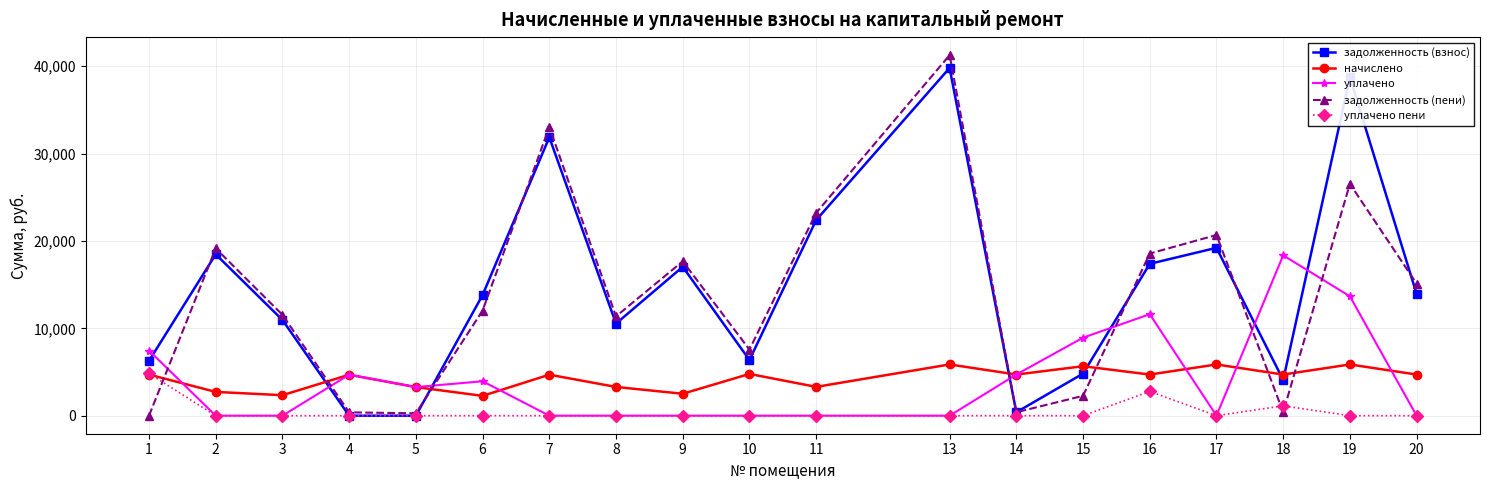

What is the spread (max minus min) of values at 18?

17964.2